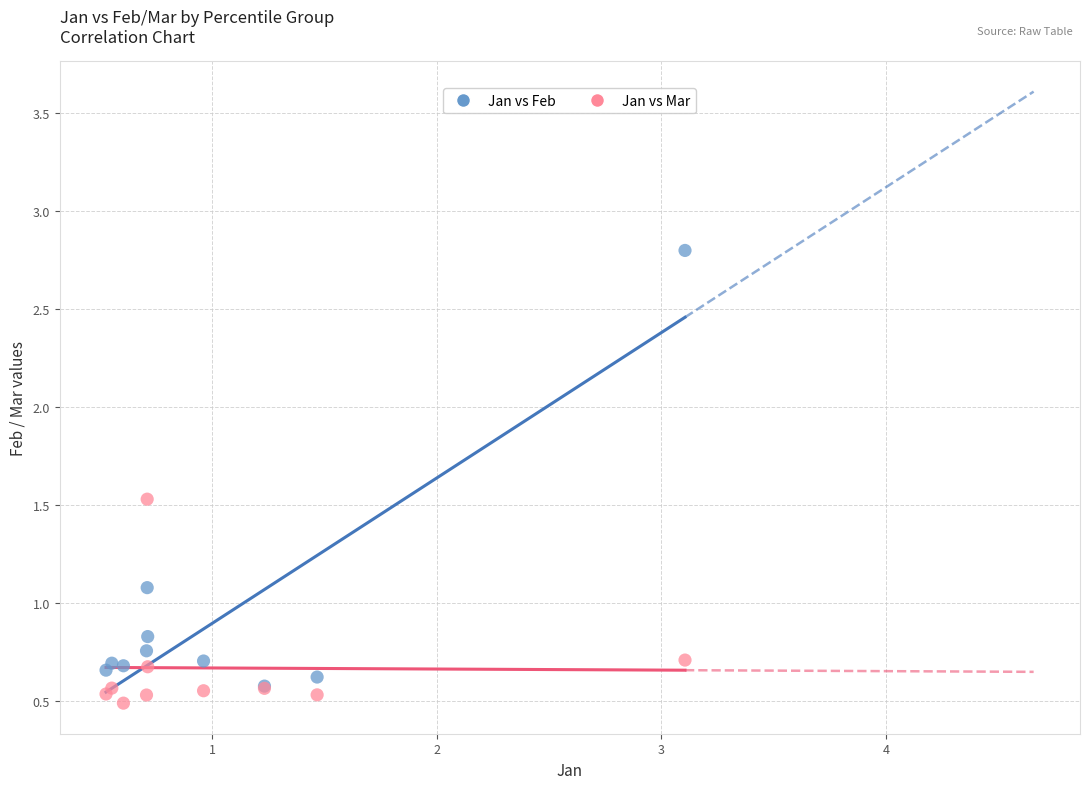

Which series contains the highest Y value?

Jan vs Feb